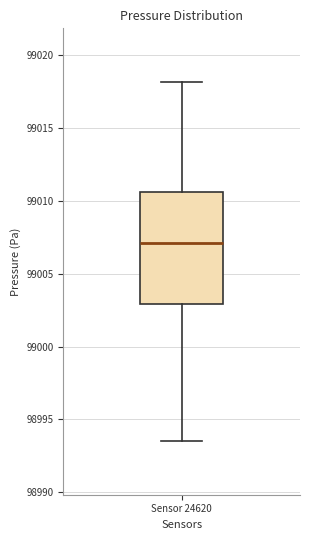

Read this box plot against the y-axis: the position of the median line, the range covered by the box, and the ends of both whiskers. The values are not printed on the chart, so give them approximately, as read against the axis.

median 99007.0, box 99003.0 to 99010.5, whiskers 98993.5 to 99018.0